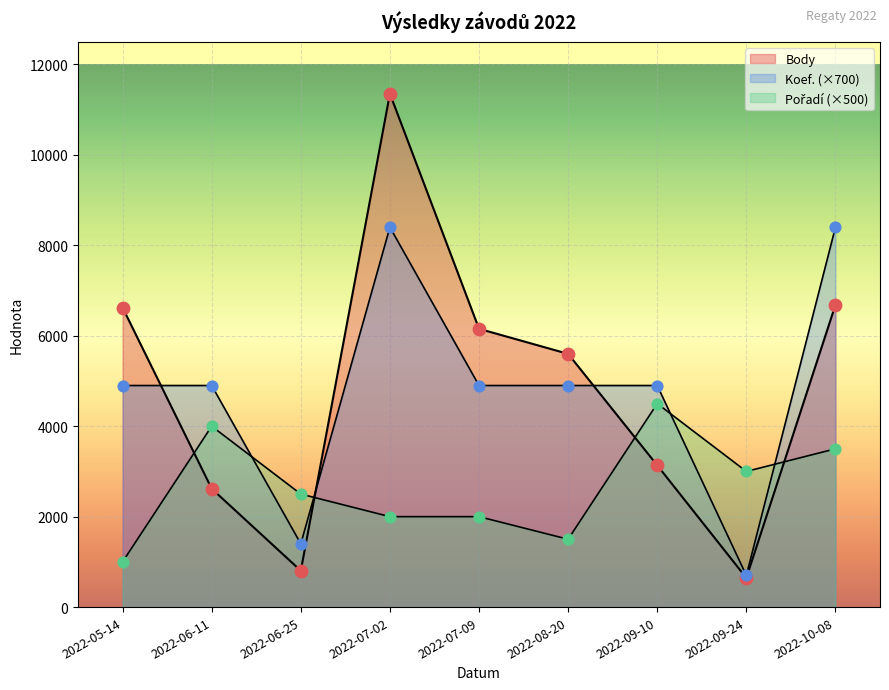

What are all the series names shown in the legend?

Body, Koef., Pořadí